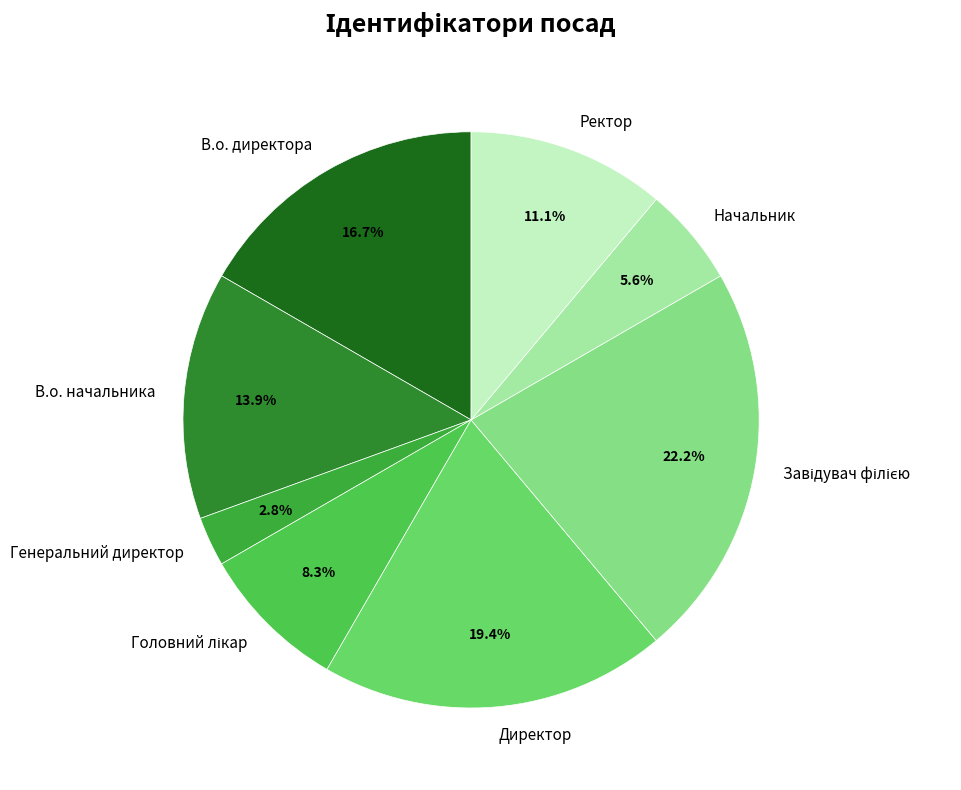

Which category has the smallest portion of the pie?

Генеральний директор